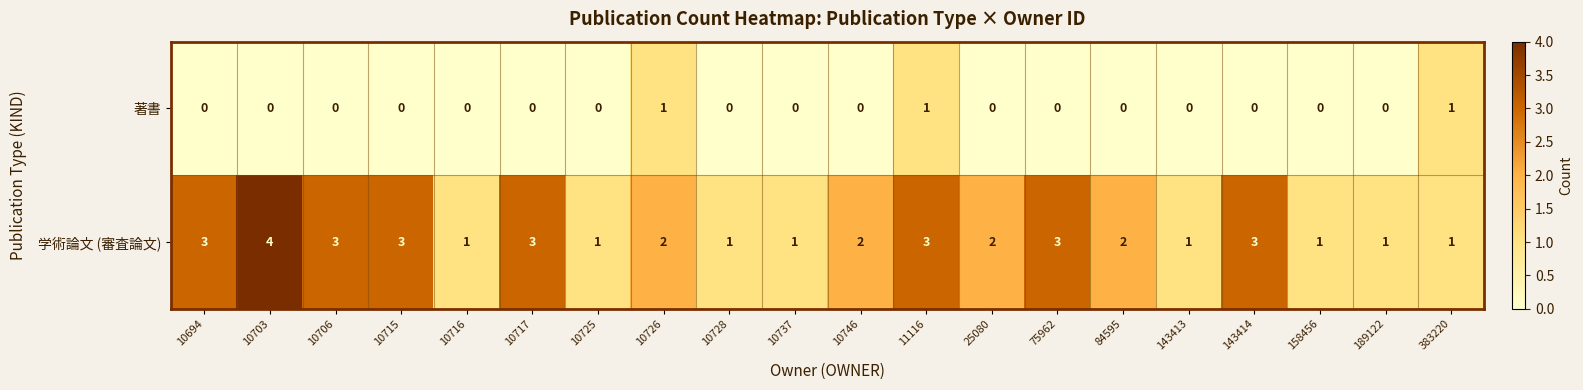

How many values in the 学術論文 (審査論文) series are below 2?

8